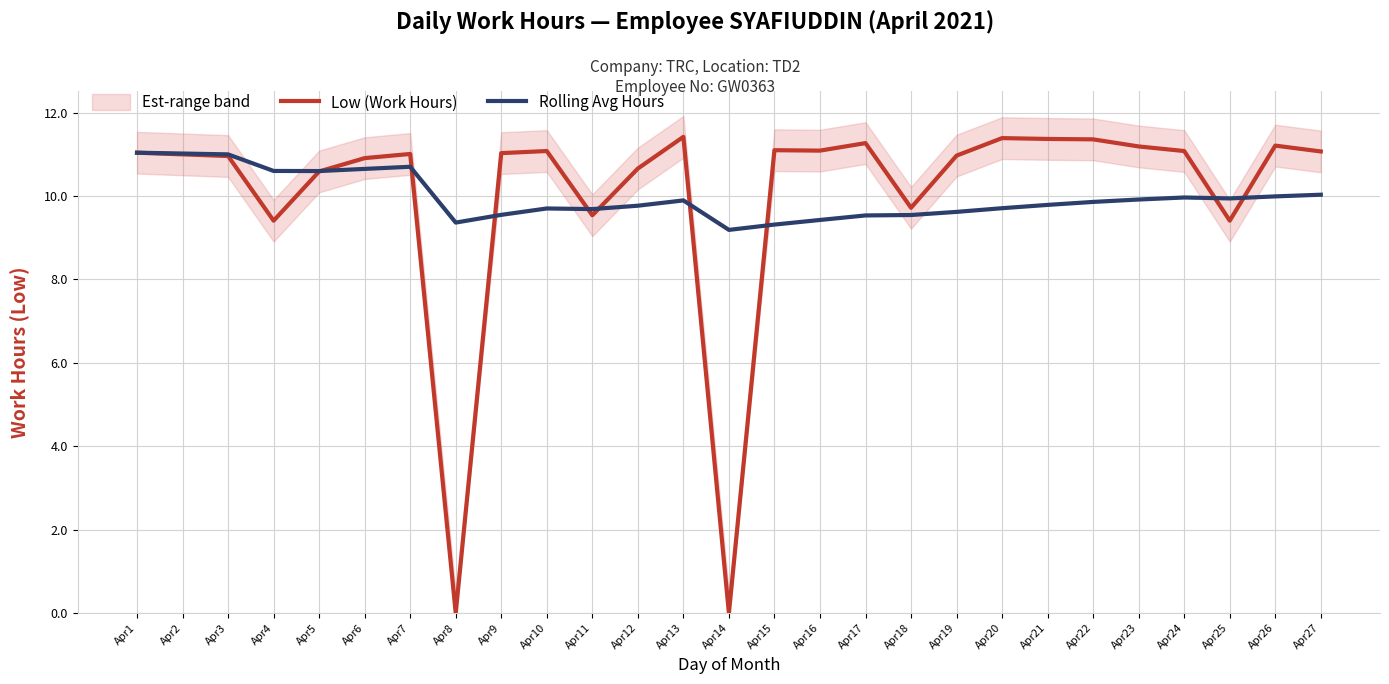

Where do Rolling Avg Hours and Low (Work Hours) first cross each other?

Apr5 and Apr6